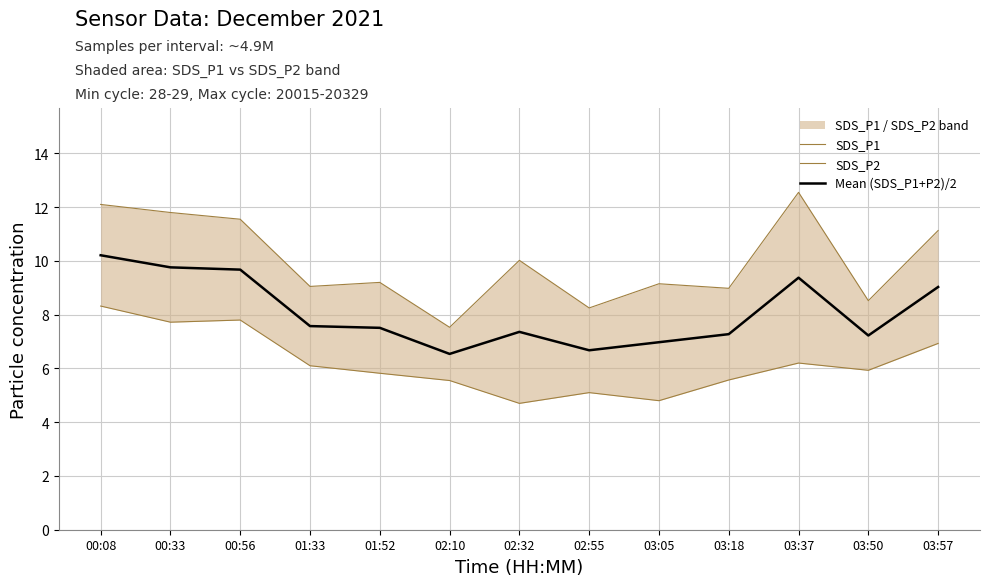

What is the label of the 5th point from the right?

03:05